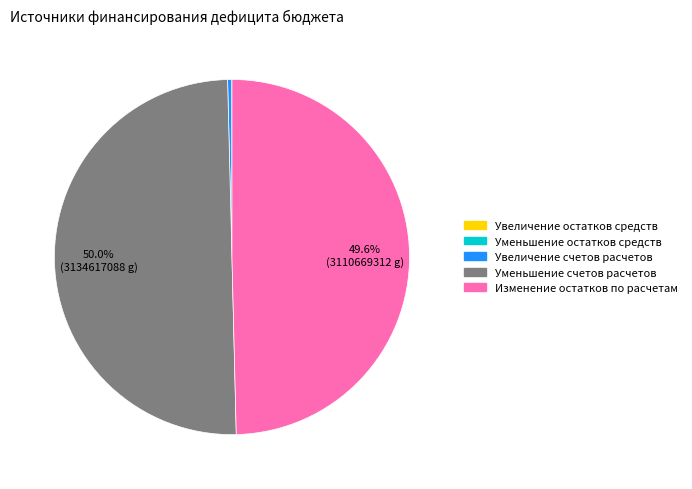

What percentage is the Изменение остатков по расчетам slice, to the nearest percent?

50%